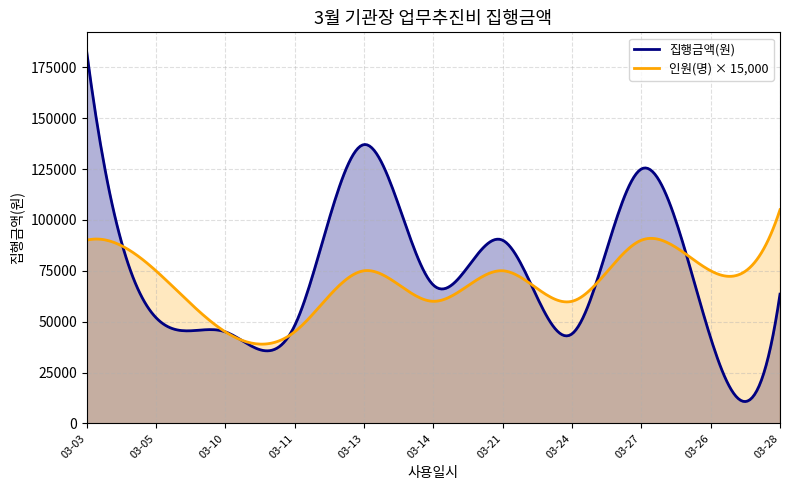

True or false: there are more than 0 points higher than both neighbors.

True